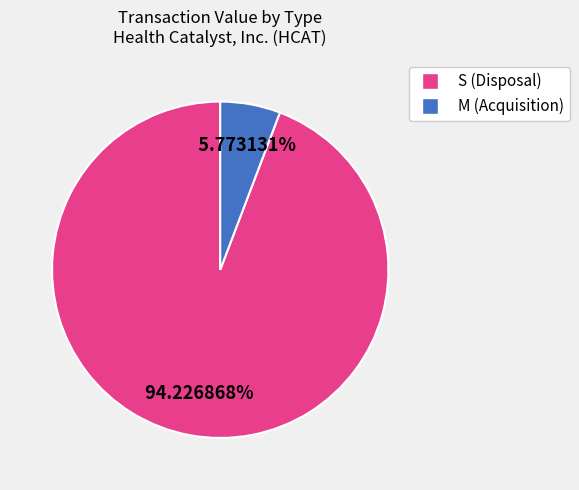

Rank the categories by value from highest to lowest.

S (Disposal), M (Acquisition)